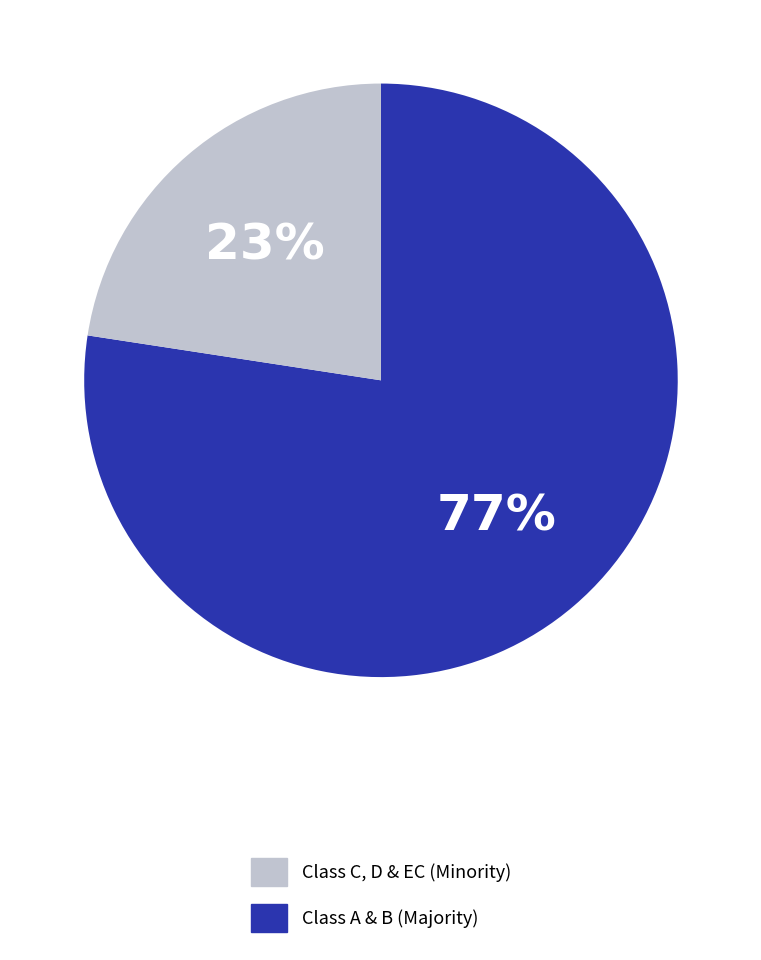

To the nearest percent, what is the average slice percentage?

50%